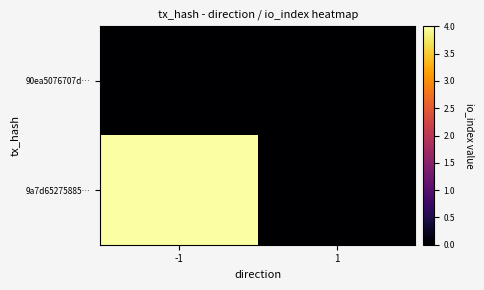

How many distinct data groups are displayed?

2